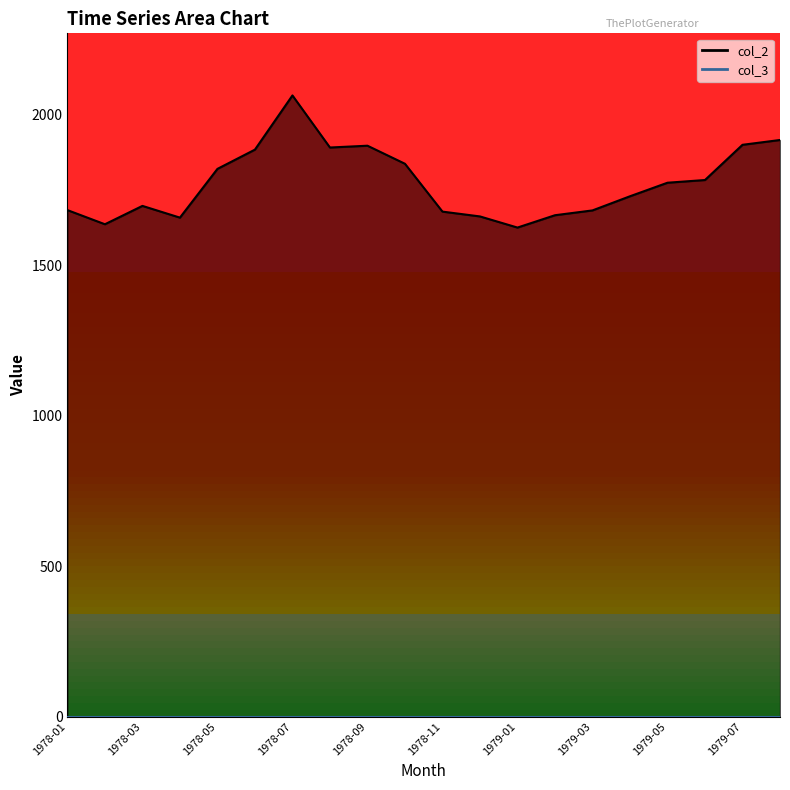

What is the smallest value displayed?

1625